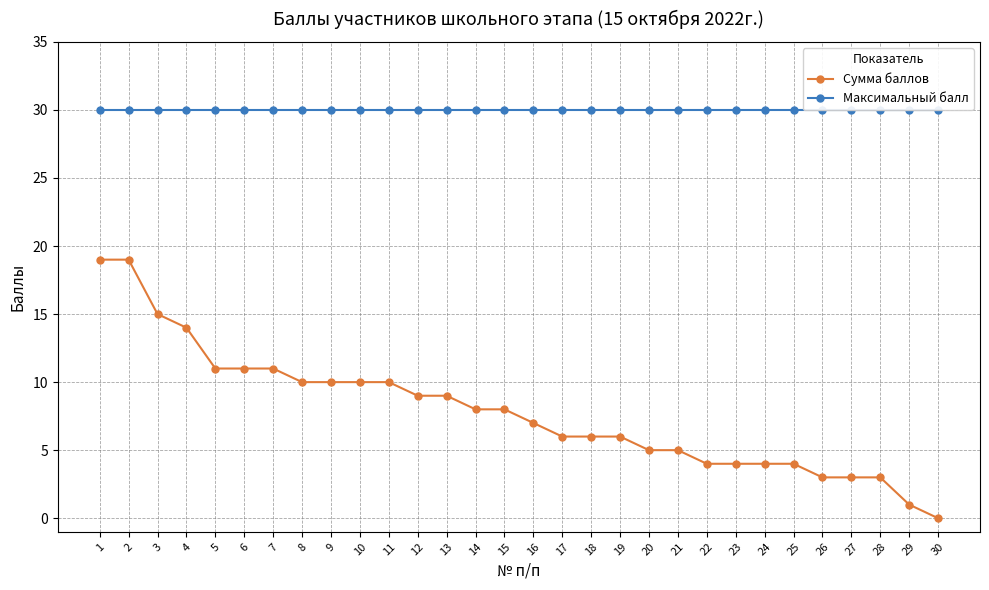

At which category is the sum across all series the highest?

1